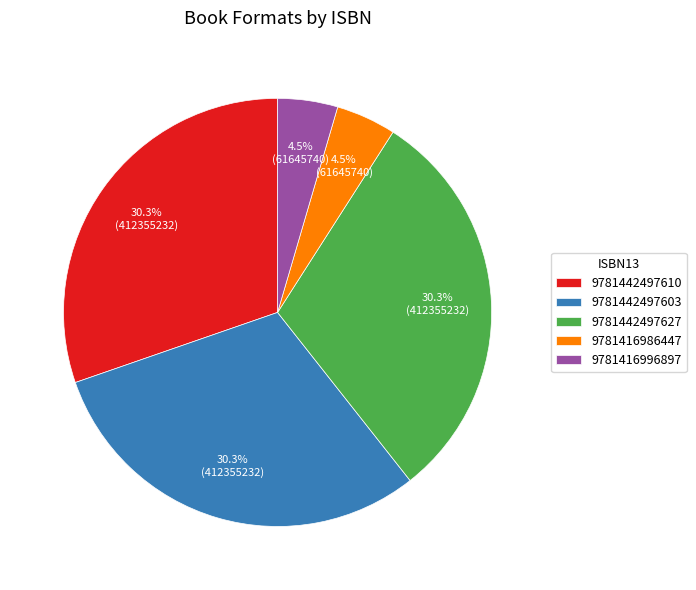

Count the number of slices in the pie.

5